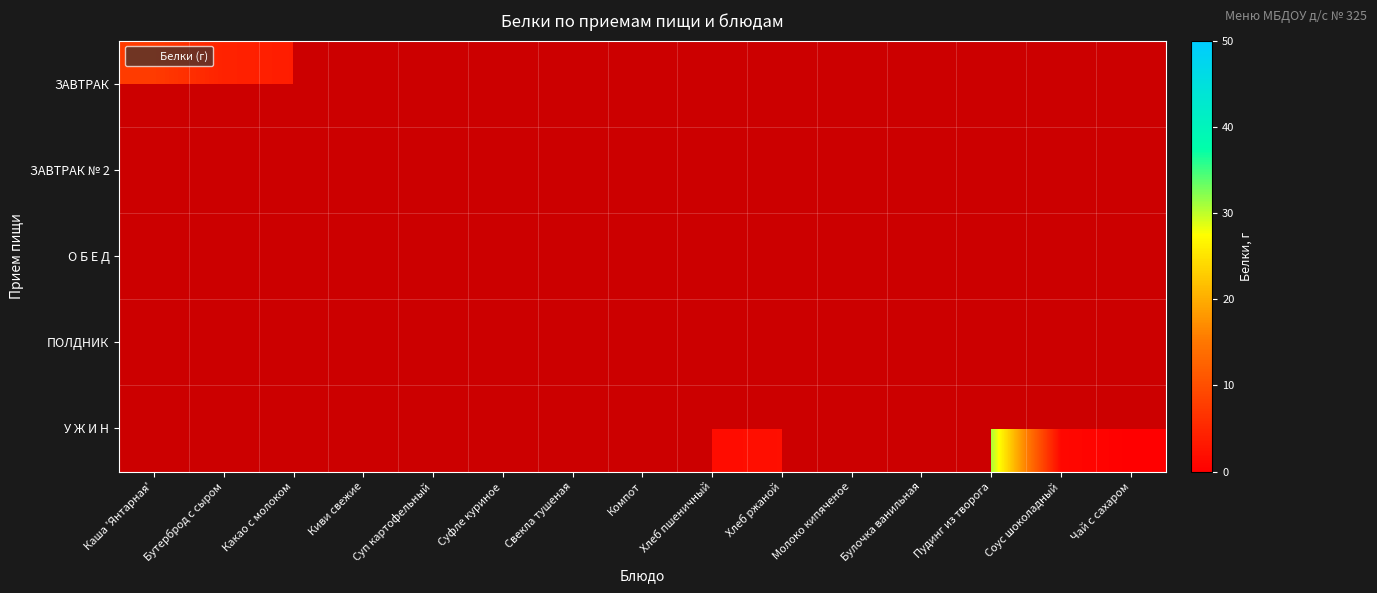

How many categories are shown in the chart?

15